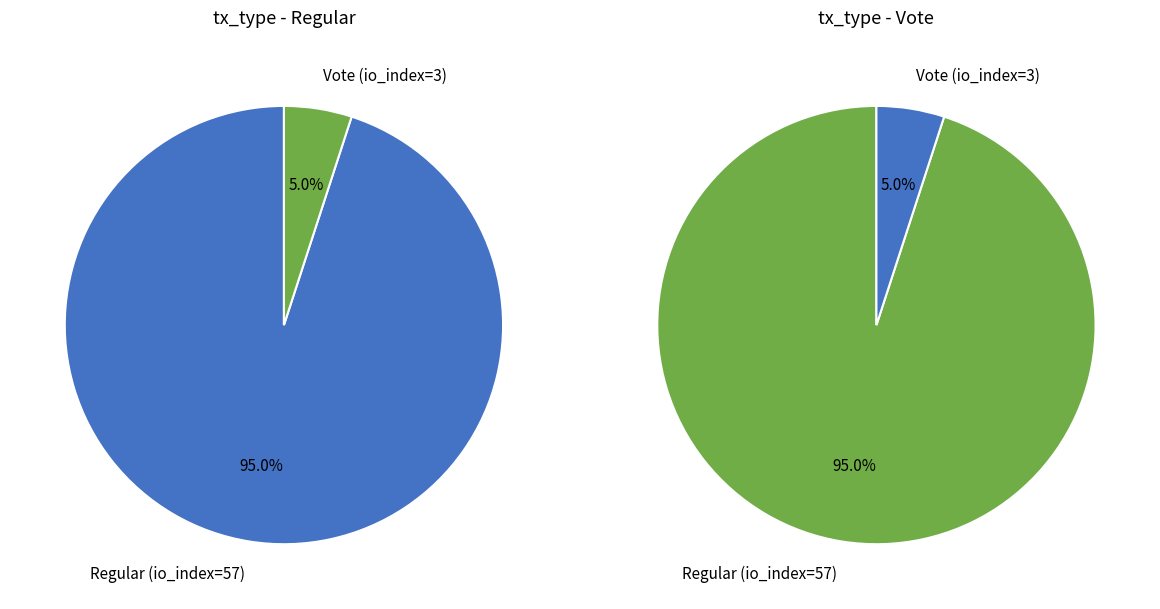

True or false: Vote (io_index=3) accounts for 1% of the total.

False